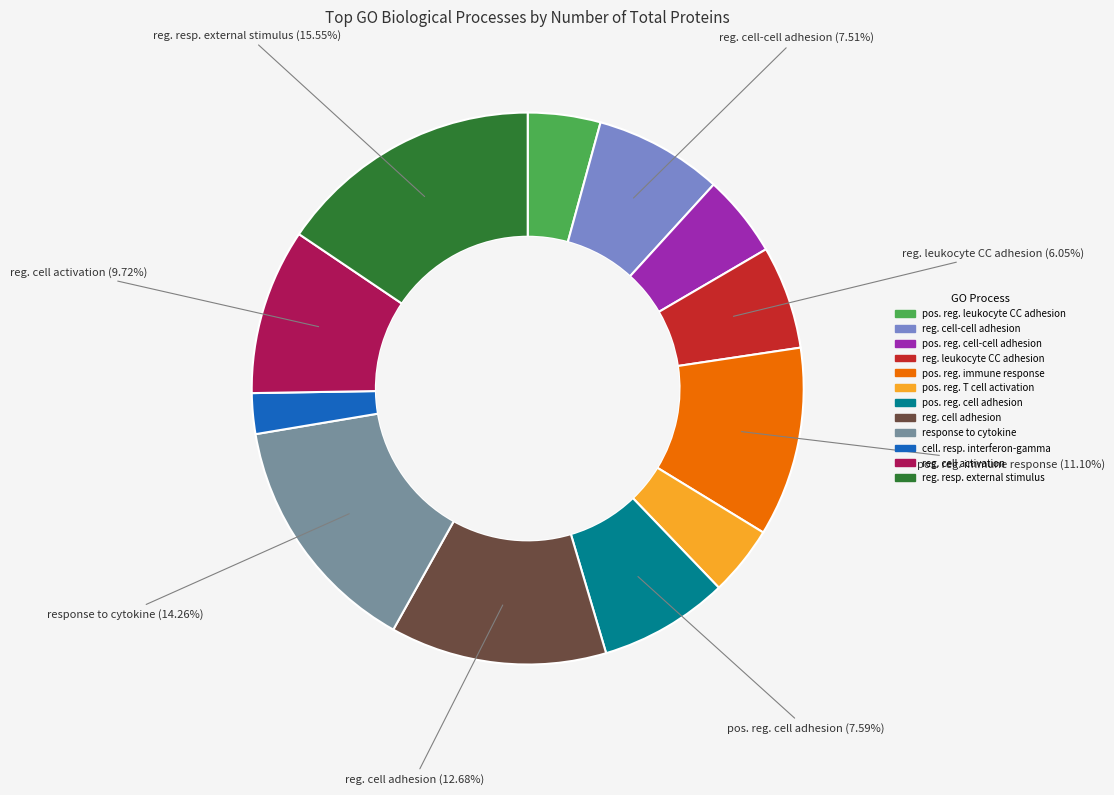

Does any single category account for the majority?

No